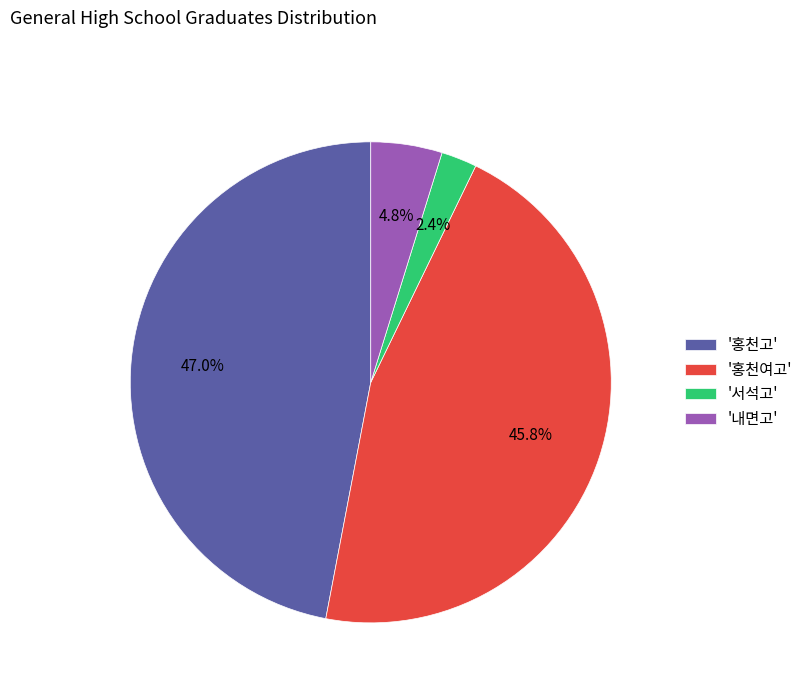

Which category has the biggest portion of the pie?

'홍천고'